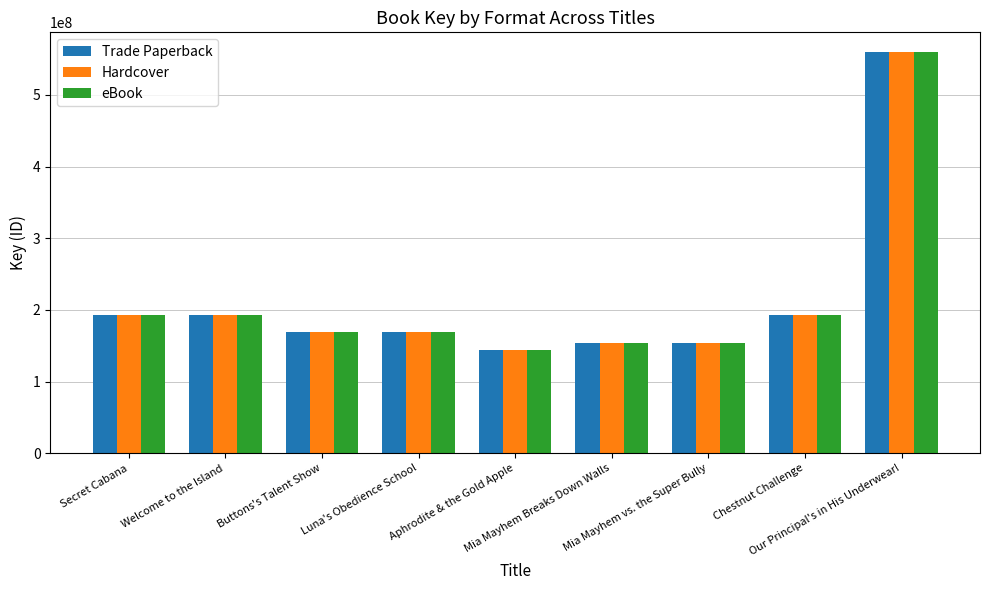

What is the difference between the maximum and minimum values in the eBook series?

415214922